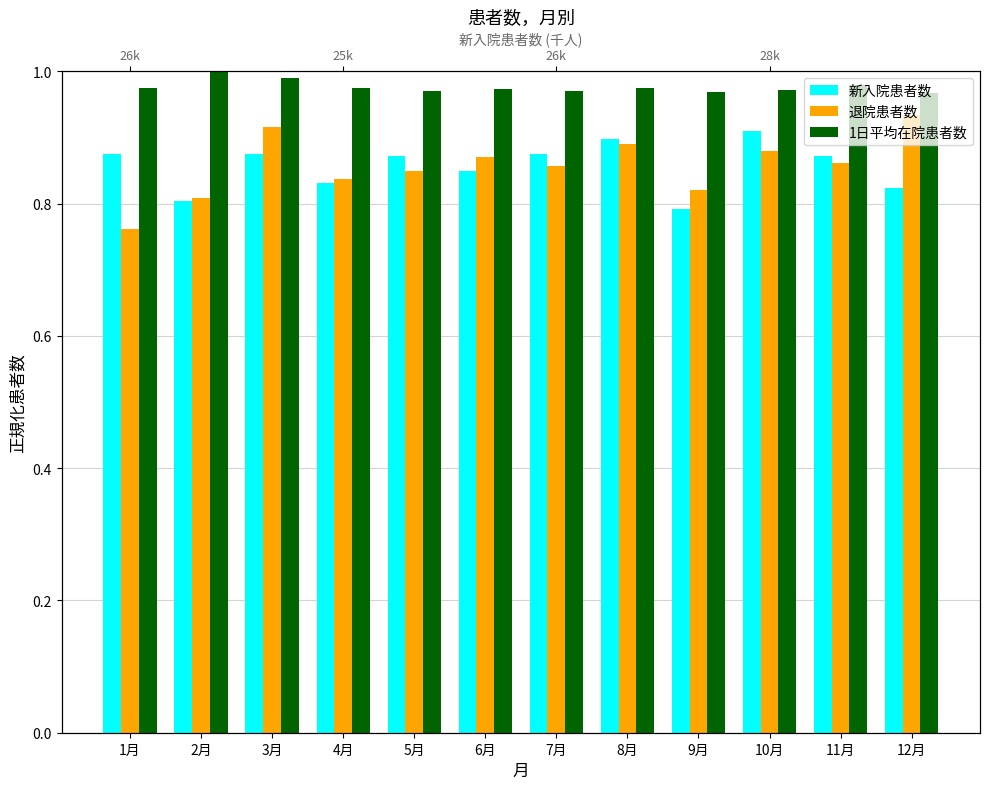

What position from the left is 7月?

7